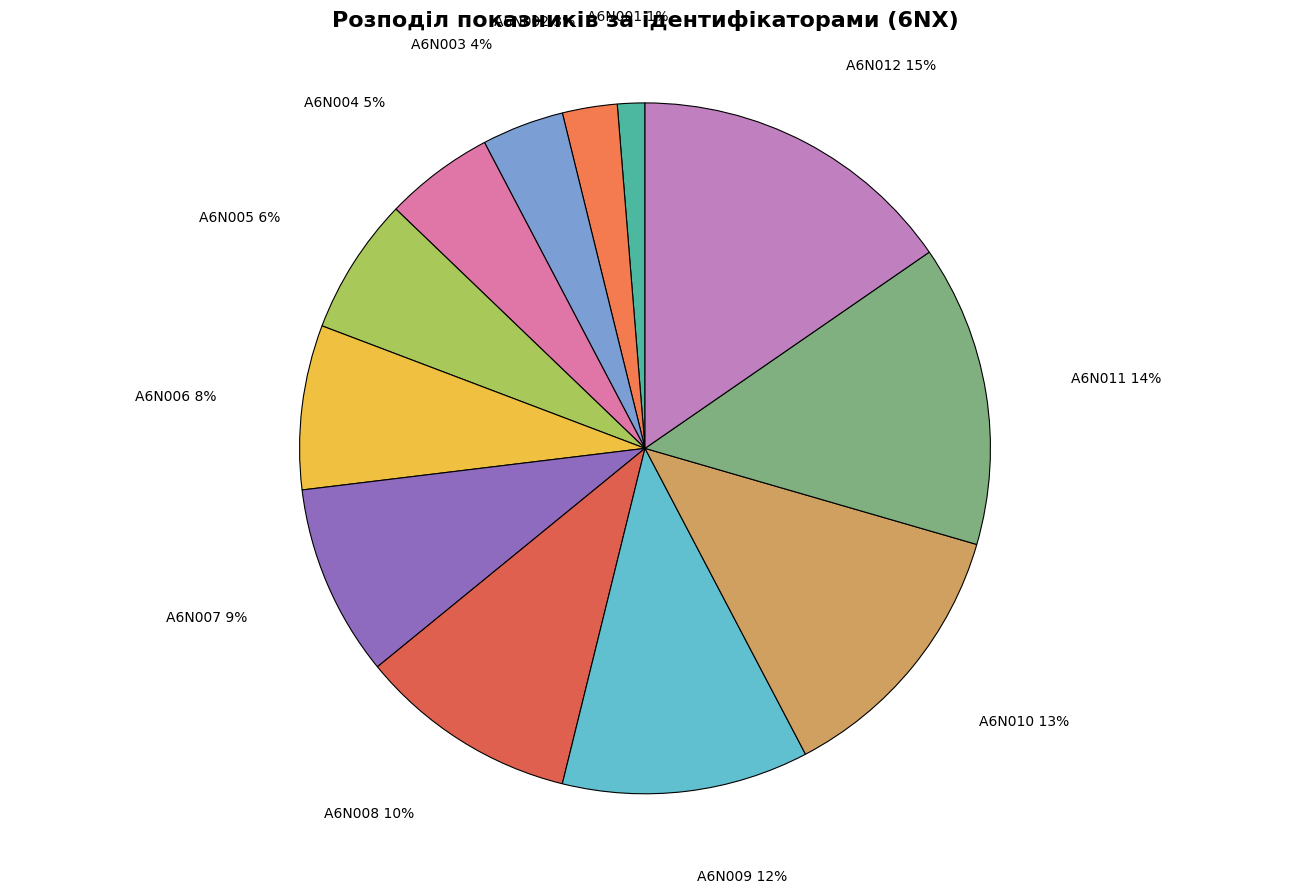

Does A6N002 account for over 50% of the chart?

No